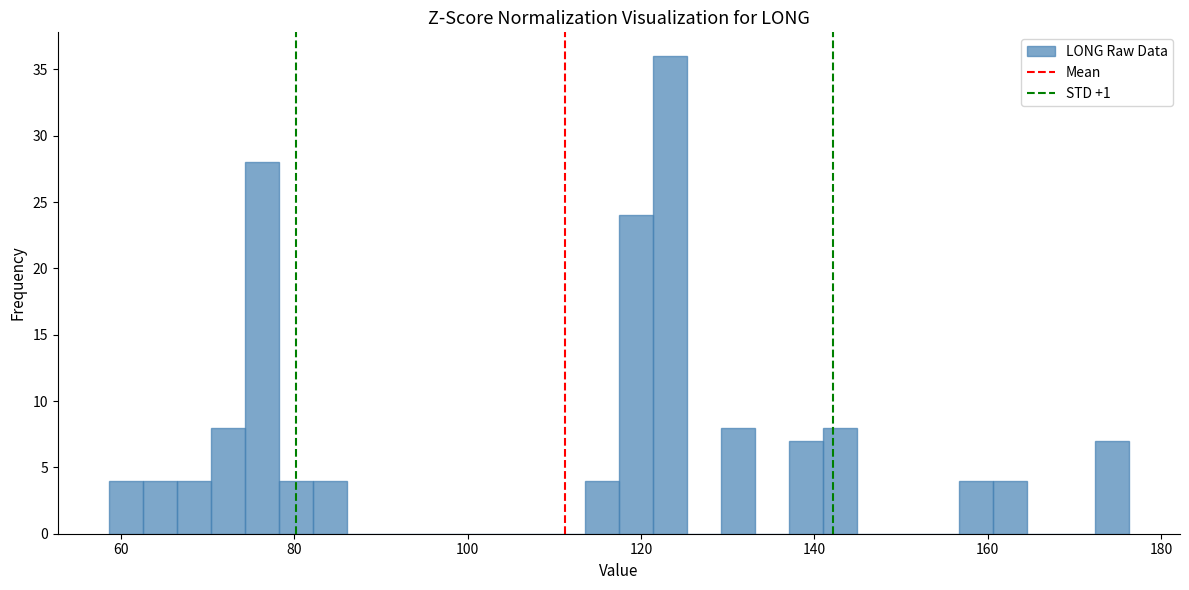

Read against the x-axis, roughly where is the centre of the tallest bar?

124